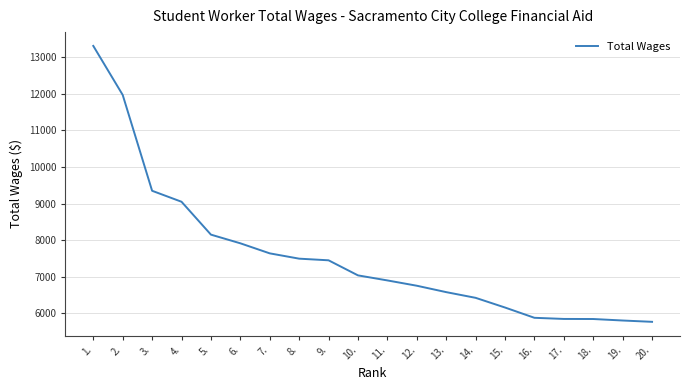

At which label does the data first exceed 7035?

1.